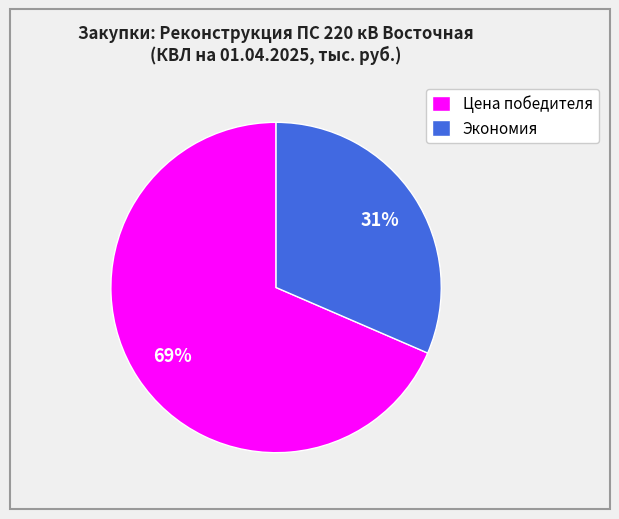

What is the largest slice in the pie chart?

Цена победителя